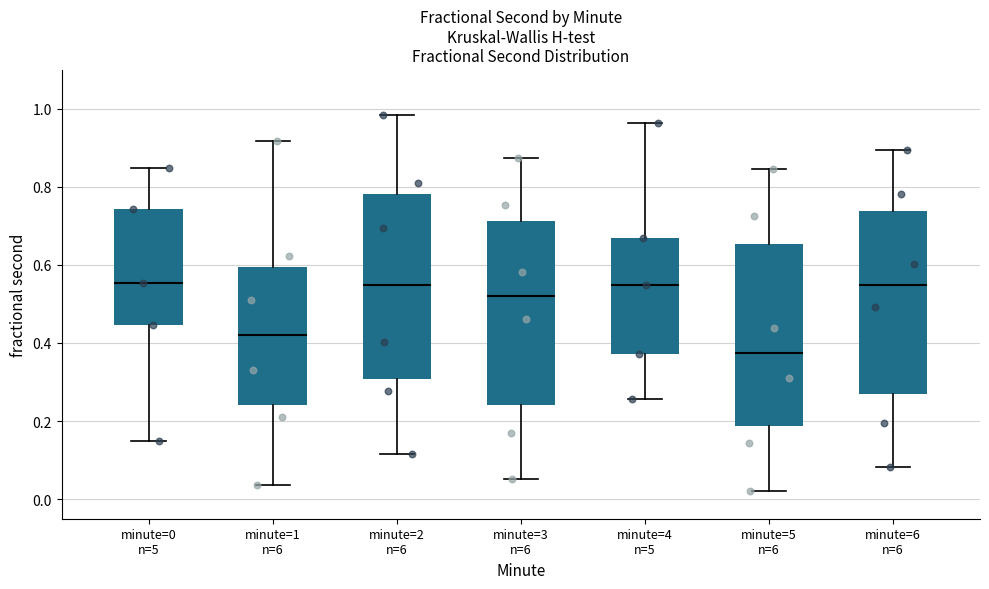

Reading left to right, read every box against the y-axis: the position of its median line, the range the box covers, and the ends of its whiskers. The values are not printed on the chart, so give them approximately, as read against the axis.

minute=0 n=5: median 0.56, box 0.44 to 0.74, whiskers 0.16 to 0.84
minute=1 n=6: median 0.42, box 0.24 to 0.60, whiskers 0.04 to 0.92
minute=2 n=6: median 0.54, box 0.30 to 0.78, whiskers 0.12 to 0.98
minute=3 n=6: median 0.52, box 0.24 to 0.72, whiskers 0.06 to 0.88
minute=4 n=5: median 0.54, box 0.38 to 0.66, whiskers 0.26 to 0.96
minute=5 n=6: median 0.38, box 0.18 to 0.66, whiskers 0.02 to 0.84
minute=6 n=6: median 0.54, box 0.28 to 0.74, whiskers 0.08 to 0.90